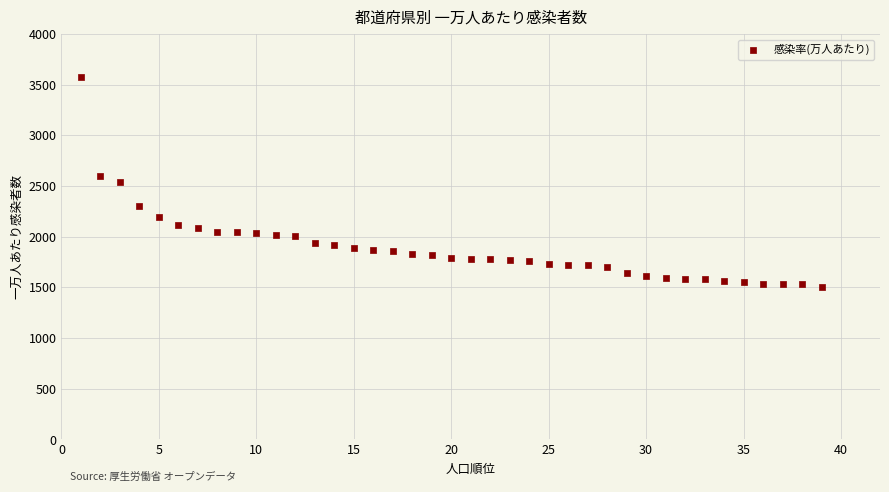

What is the range of Y values (max minus min)?

2073.2